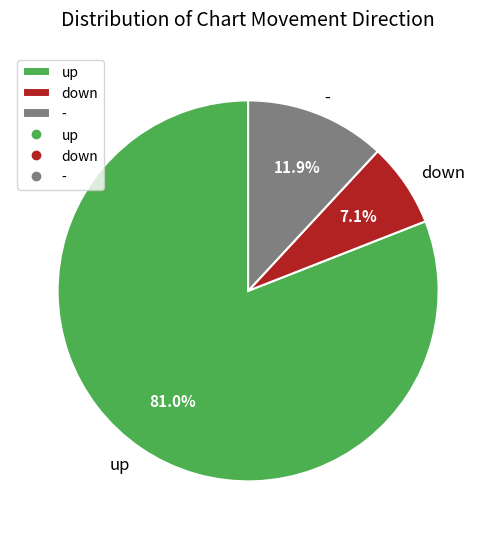

To the nearest percent, what percentage of the pie is up?

81%